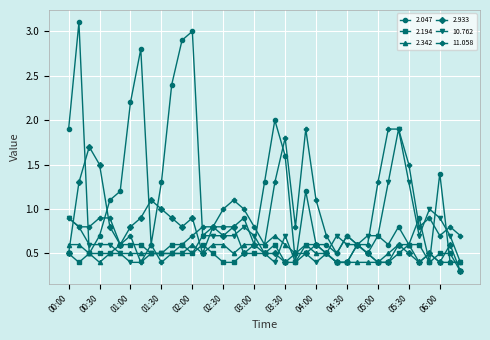

What is the value of the 2.194 point at the 28th from the left?

0.4